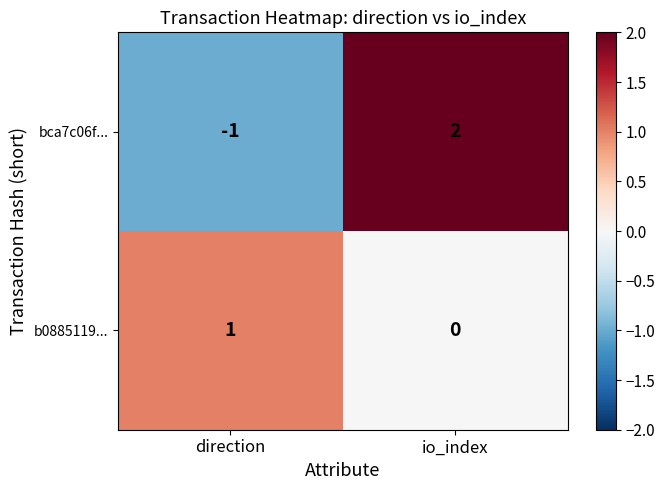

The bca7c06f... series shows 0 at direction. True or false?

False